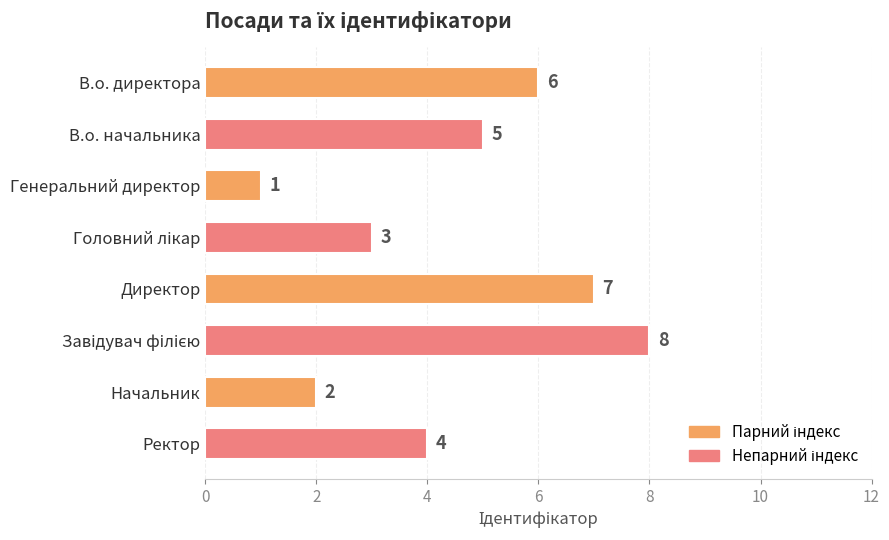

What is the difference between the maximum and minimum values?

7